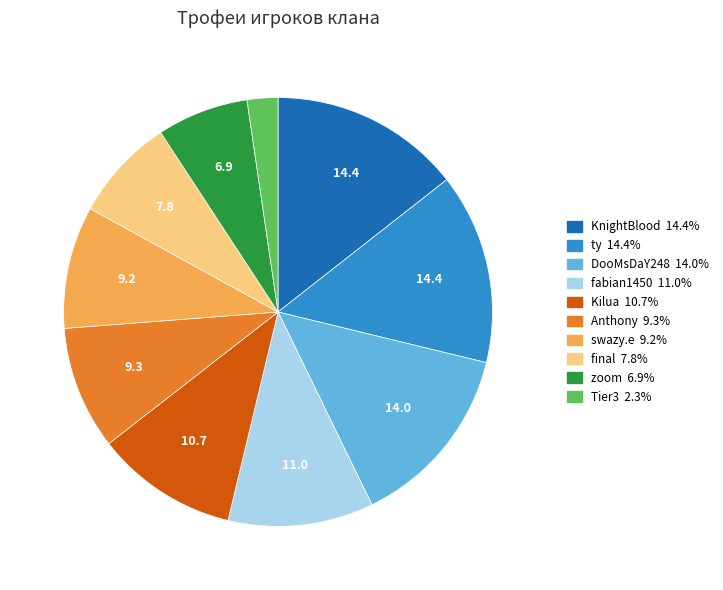

Combined, do Anthony and Kilua account for over 50%?

No